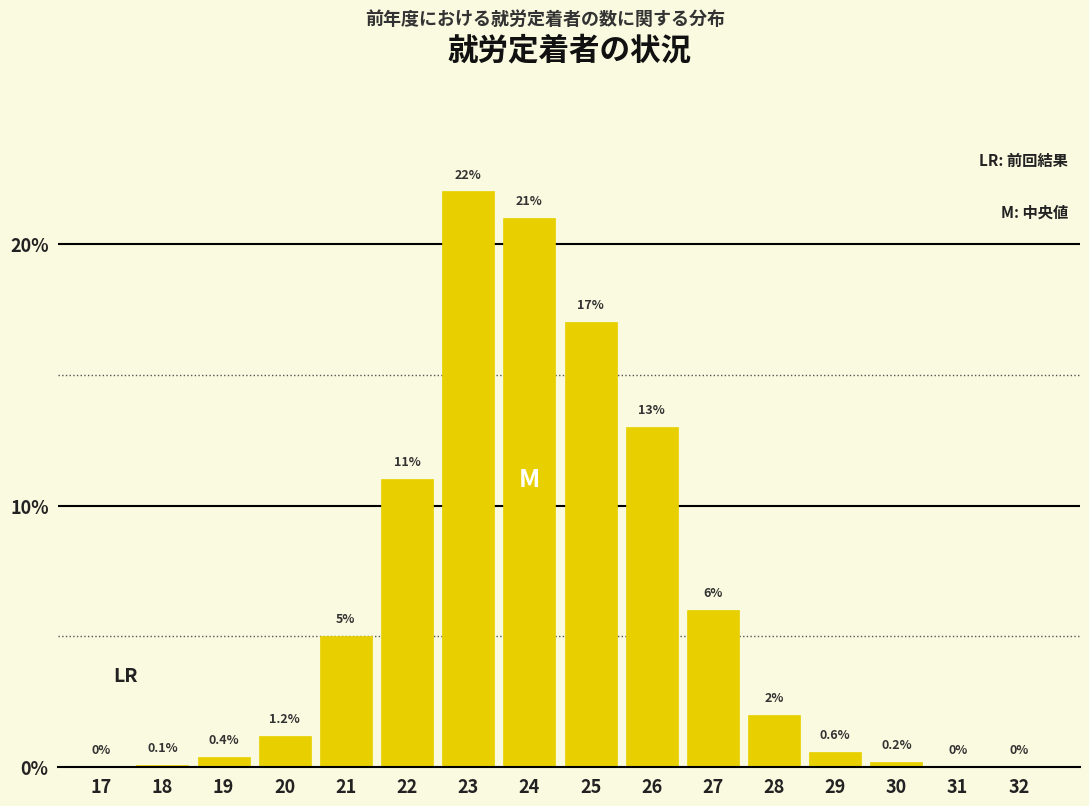

Reading right to left, what are all the values shown in this chart?

32=0.0	31=0.0	30=0.2	29=0.6	28=2.0	27=6.0	26=13.0	25=17.0	24=21.0	23=22.0	22=11.0	21=5.0	20=1.2	19=0.4	18=0.1	17=0.0